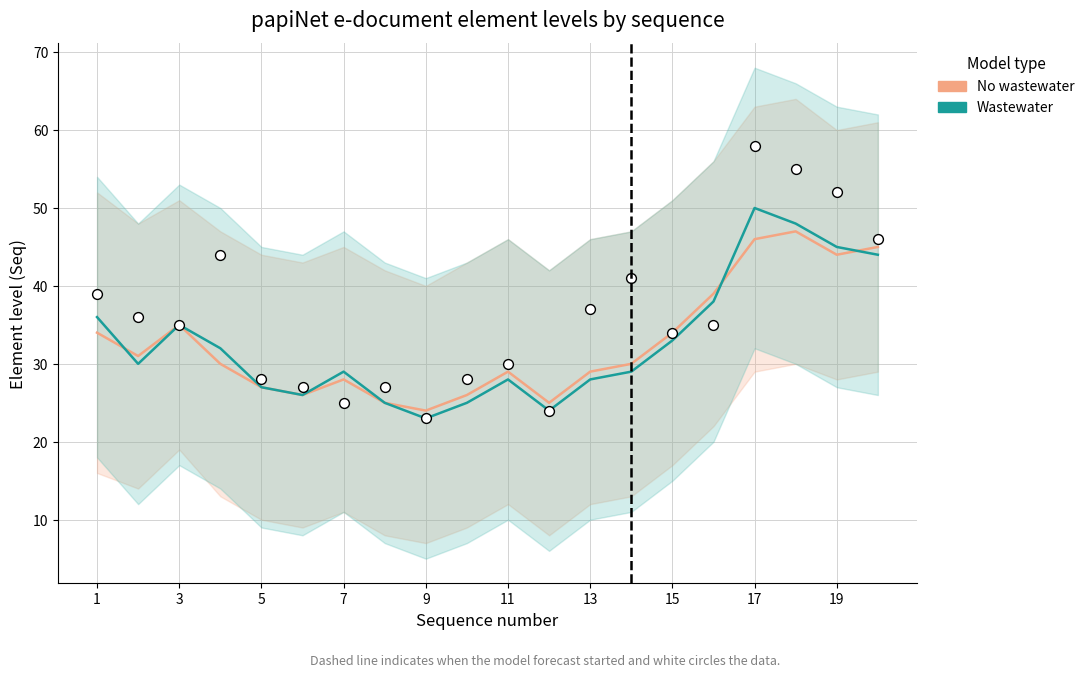

Which series has the largest total across all categories?

Wastewater